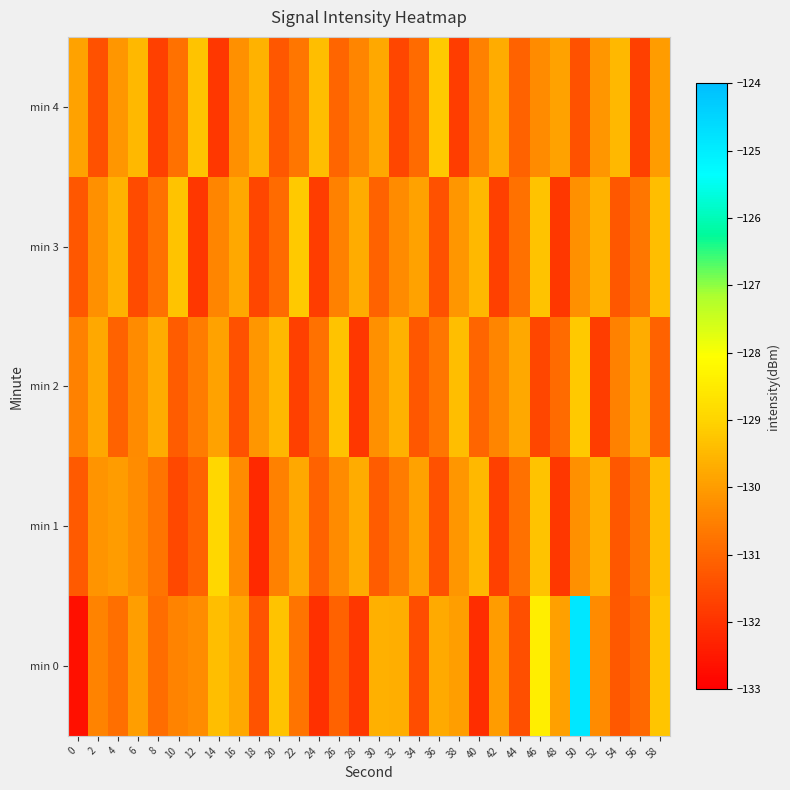

Reading left to right, extract all data points from this chart.

min 0: 0=-132.7	2=-130.5	4=-130.8	6=-130.0	8=-130.9	10=-130.5	12=-130.3	14=-129.4	16=-129.8	18=-131.4	20=-129.3	22=-130.7	24=-132.0	26=-131.1	28=-131.9	30=-129.6	32=-129.7	34=-131.5	36=-129.8	38=-130.0	40=-132.1	42=-130.0	44=-131.4	46=-128.4	48=-129.9	50=-124.9	52=-130.3	54=-131.2	56=-130.9	58=-129.3
min 1: 0=-131.2	2=-130.1	4=-130.0	6=-130.3	8=-130.7	10=-131.6	12=-131.1	14=-128.9	16=-130.3	18=-132.2	20=-130.5	22=-129.8	24=-131.1	26=-130.3	28=-129.7	30=-131.2	32=-130.6	34=-129.9	36=-131.4	38=-130.1	40=-129.5	42=-131.7	44=-130.8	46=-129.3	48=-131.9	50=-130.2	52=-129.6	54=-131.3	56=-130.7	58=-129.4
min 2: 0=-130.5	2=-129.8	4=-131.1	6=-130.3	8=-129.7	10=-131.2	12=-130.6	14=-129.9	16=-131.4	18=-130.1	20=-129.5	22=-131.7	24=-130.8	26=-129.3	28=-131.9	30=-130.2	32=-129.6	34=-131.3	36=-130.7	38=-129.4	40=-131.0	42=-130.4	44=-129.8	46=-131.6	48=-130.9	50=-129.2	52=-131.8	54=-130.5	56=-129.7	58=-131.1
min 3: 0=-131.3	2=-130.2	4=-129.6	6=-131.5	8=-130.8	10=-129.3	12=-131.9	14=-130.4	16=-129.8	18=-131.6	20=-130.9	22=-129.2	24=-131.8	26=-130.5	28=-129.7	30=-131.1	32=-130.3	34=-129.9	36=-131.4	38=-130.1	40=-129.5	42=-131.7	44=-130.8	46=-129.3	48=-131.9	50=-130.2	52=-129.6	54=-131.3	56=-130.7	58=-129.4
min 4: 0=-129.9	2=-131.4	4=-130.1	6=-129.5	8=-131.7	10=-130.8	12=-129.3	14=-131.9	16=-130.2	18=-129.6	20=-131.3	22=-130.7	24=-129.4	26=-131.0	28=-130.4	30=-129.8	32=-131.6	34=-130.9	36=-129.2	38=-131.8	40=-130.5	42=-129.7	44=-131.1	46=-130.3	48=-129.9	50=-131.4	52=-130.1	54=-129.5	56=-131.7	58=-130.0